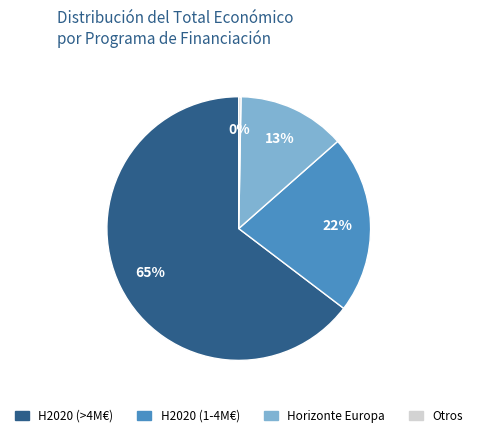

Is there a majority slice in this chart?

Yes